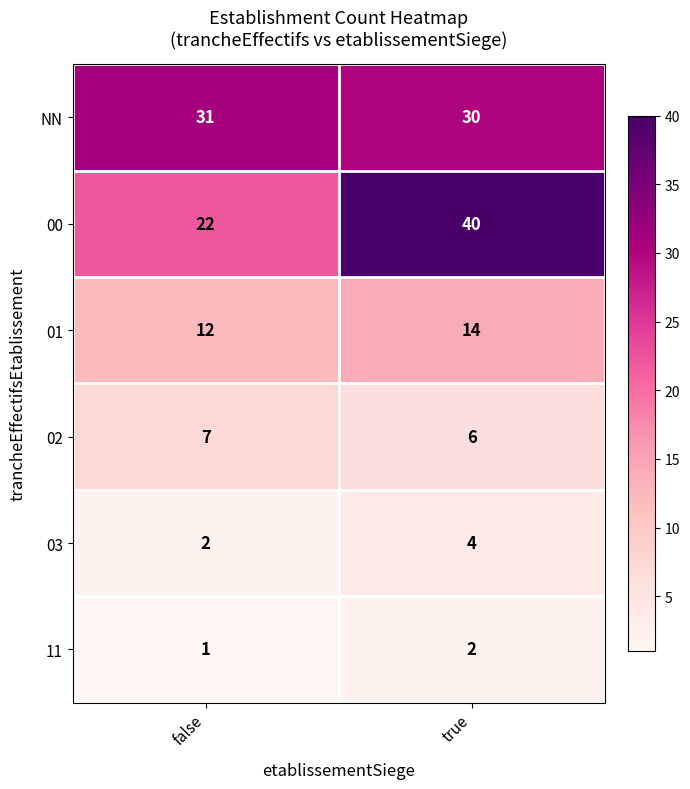

True or false: 02 has a value of 7 at false.

True